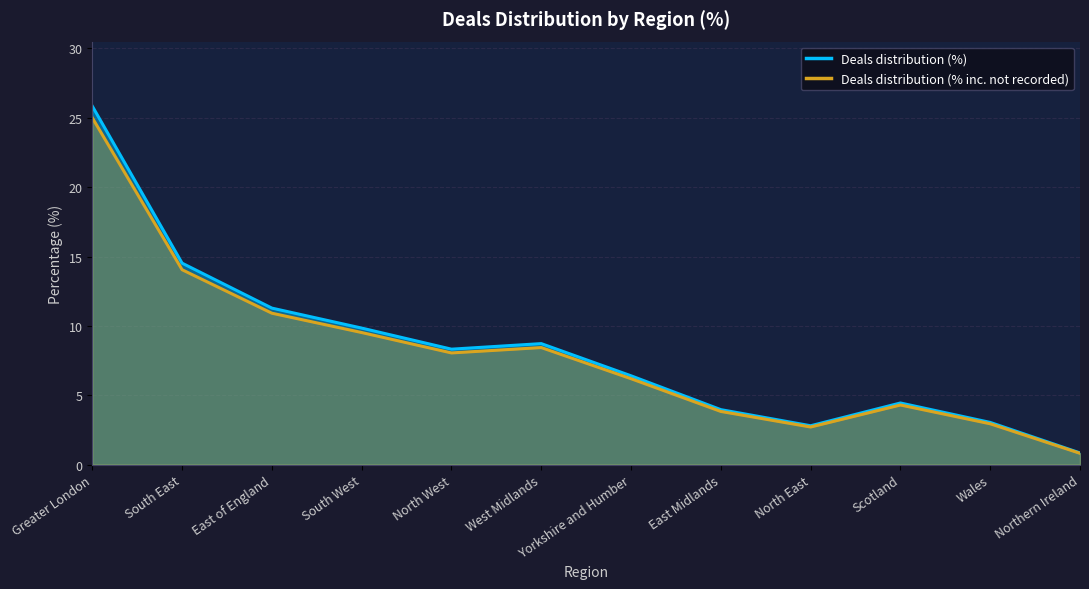

What is the sum of the Deals distribution (%) values at Scotland and East Midlands?

8.4